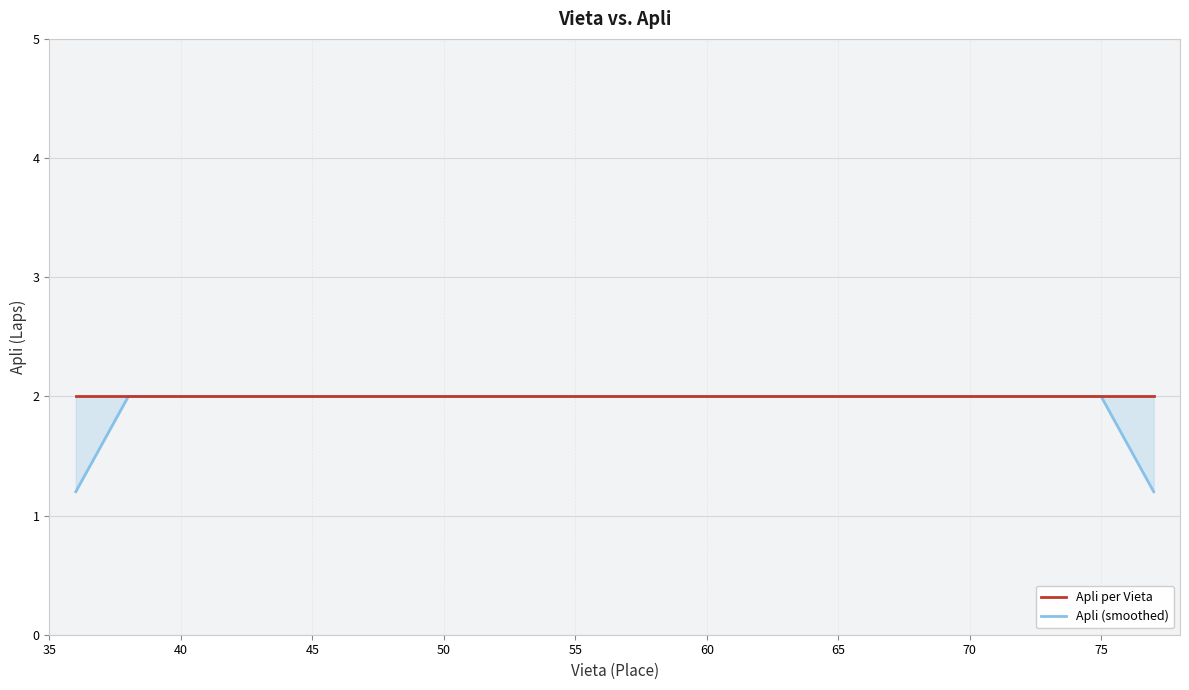

True or false: Apli per Vieta and Apli (smoothed) intersect in this chart.

False